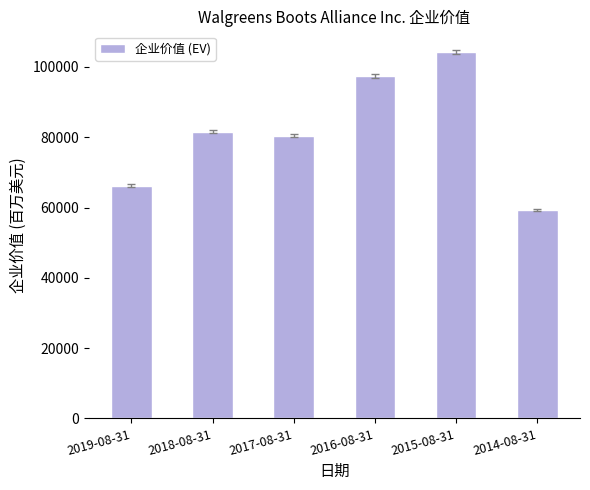

At which category does the chart reach its minimum across all series?

2014-08-31